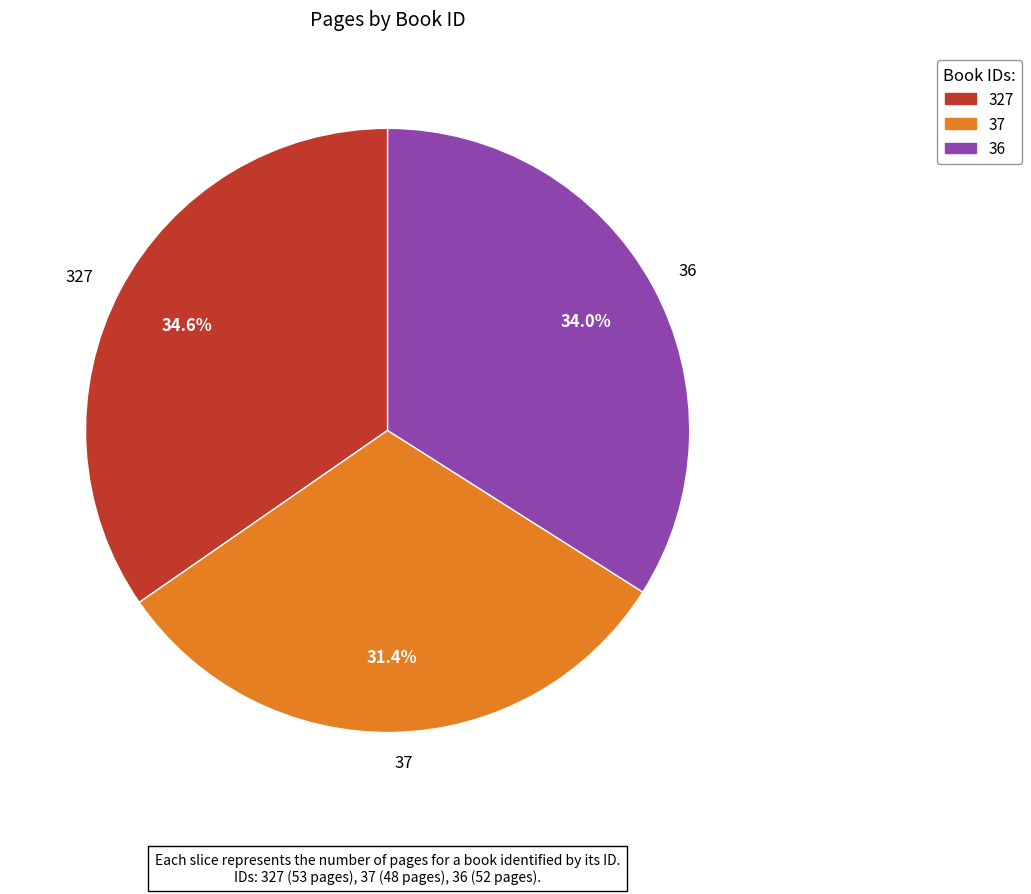

Count the number of slices in the pie.

3